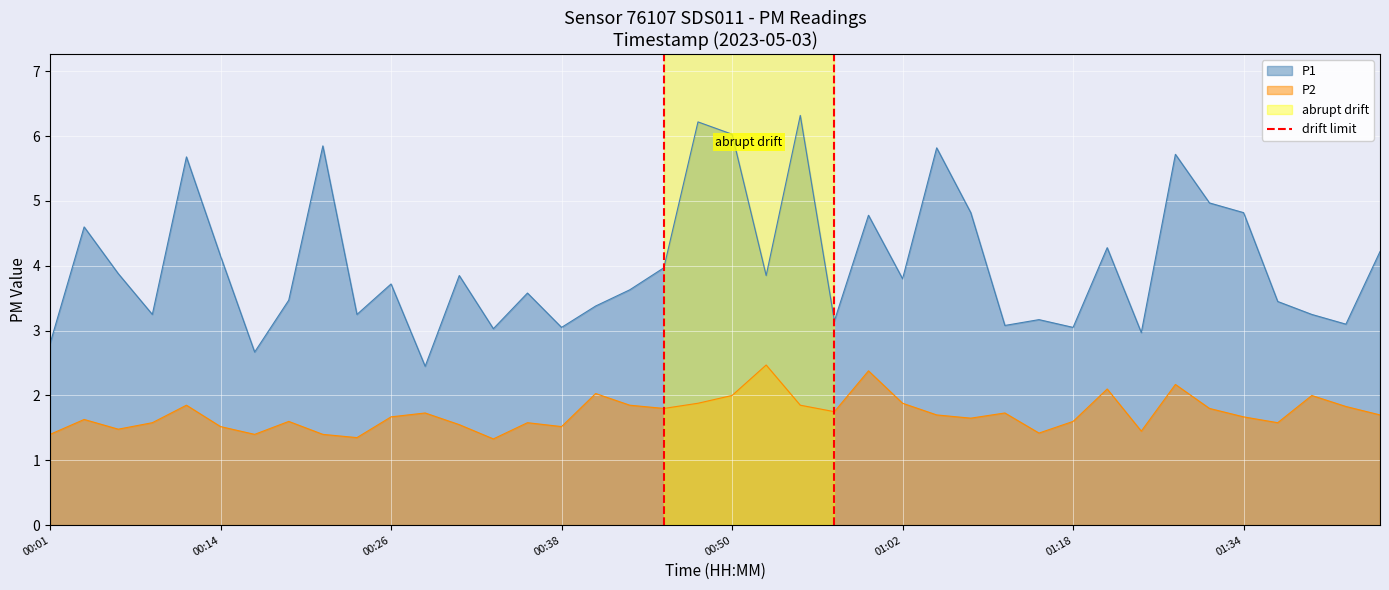

Is it true that P2 equals 1.4 at 00:01?

True